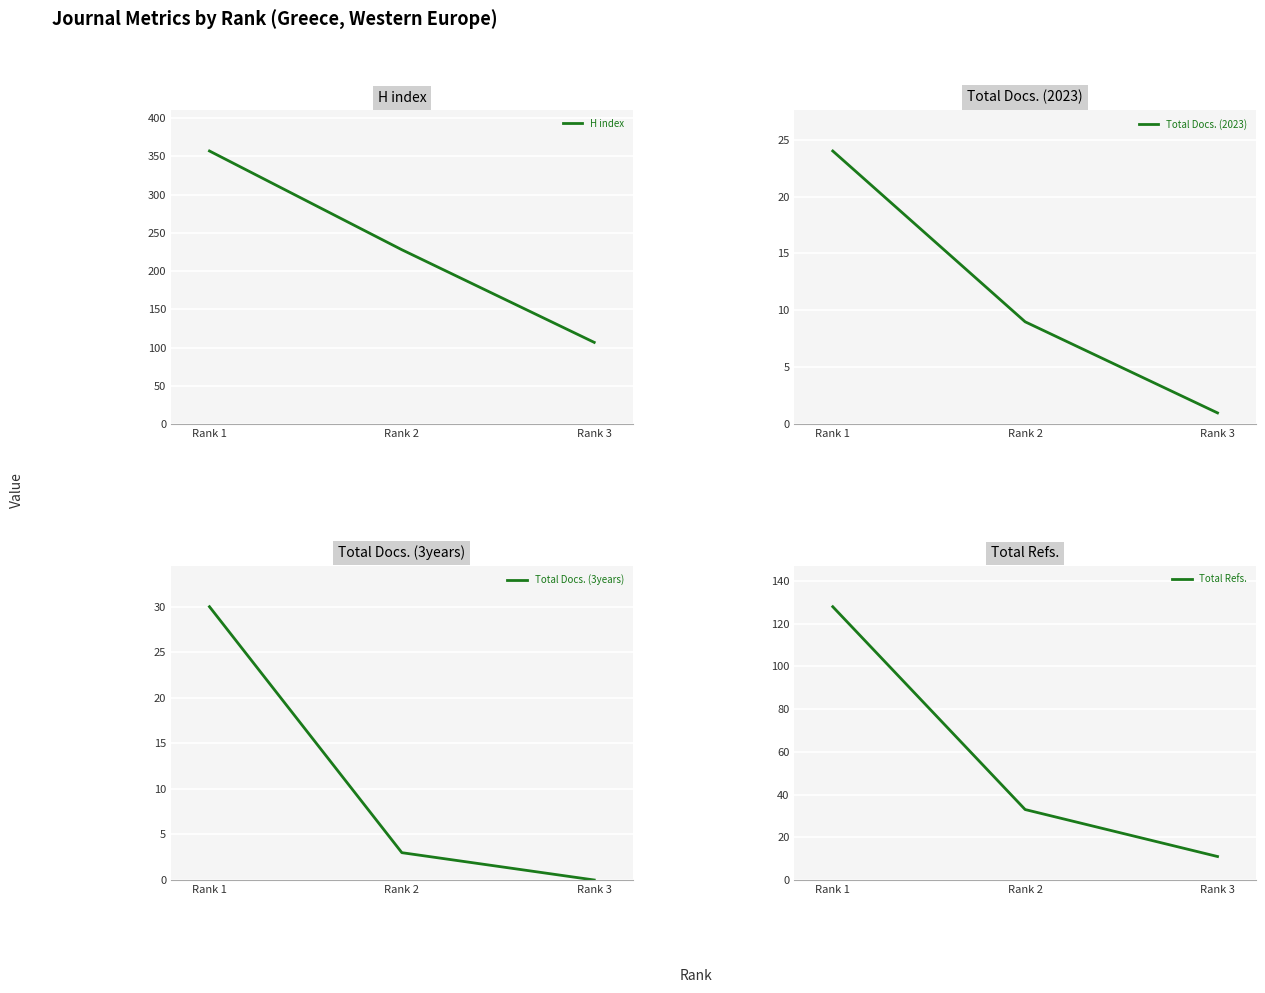

What is the value of the H index point at the 2nd from the left?

228